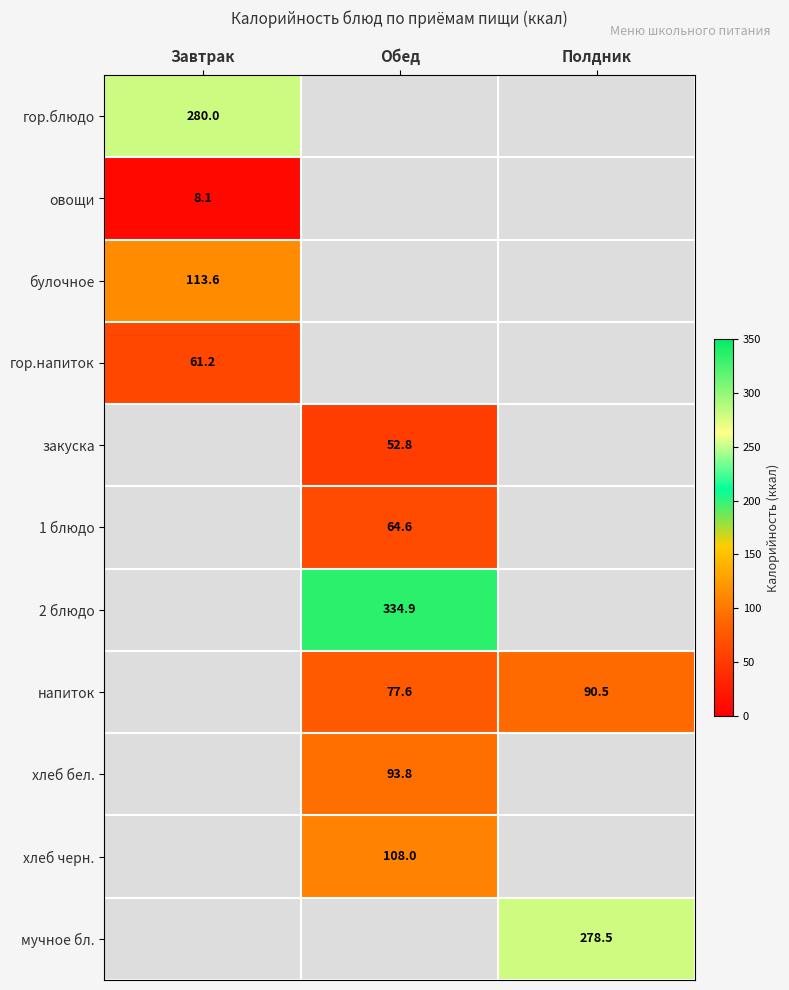

Rank the categories by мучное бл. value from lowest to highest.

Завтрак, Обед, Полдник